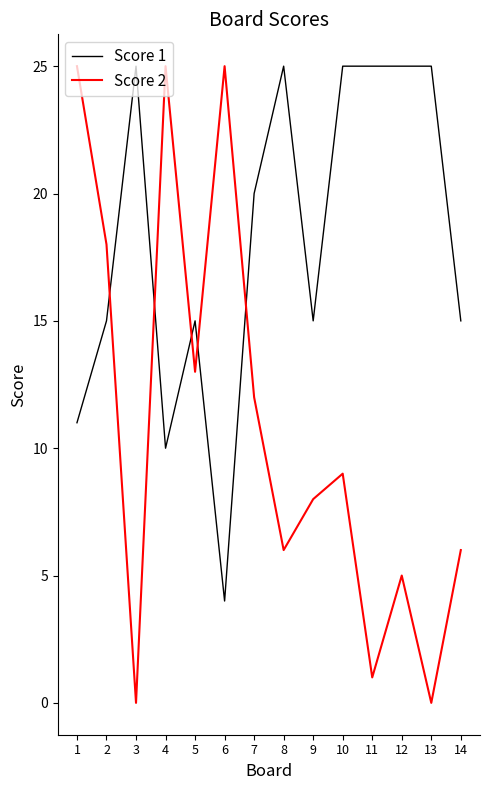

What is the average value of the Score 2 series?

11